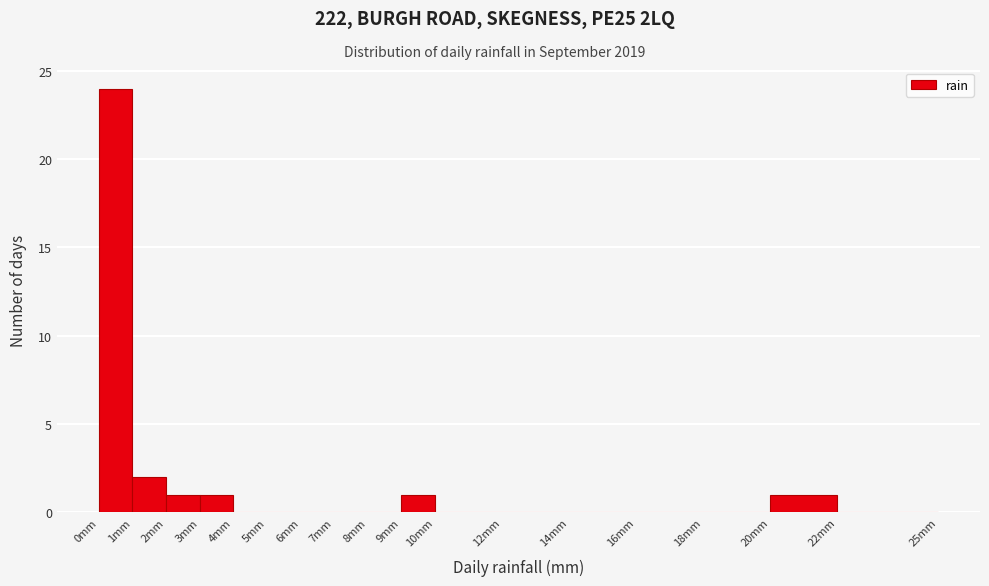

Over which range of the x-axis is the bar tallest?

0 to 1